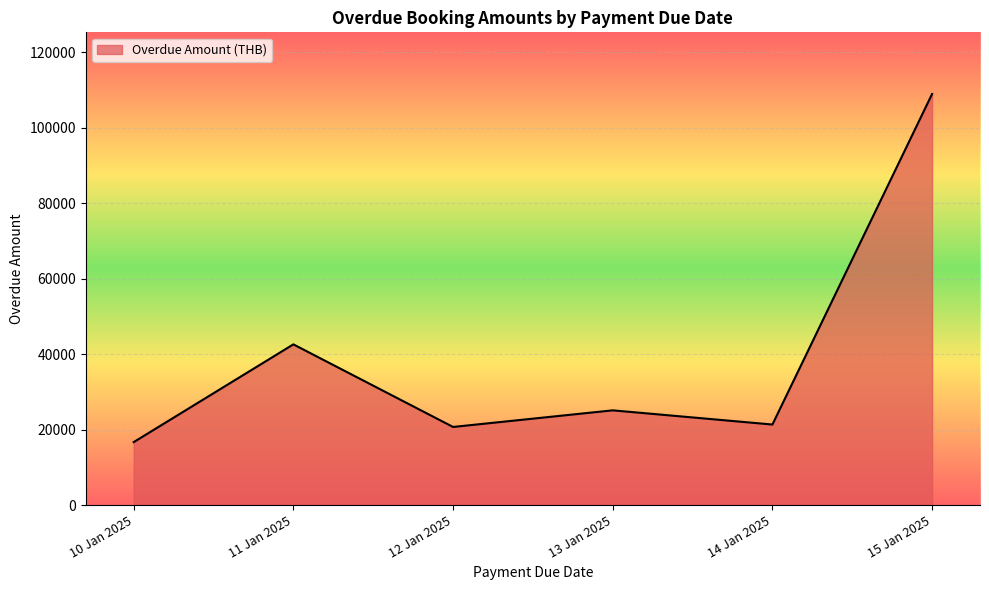

Where is the data nearest to the value 62769?

11 Jan 2025